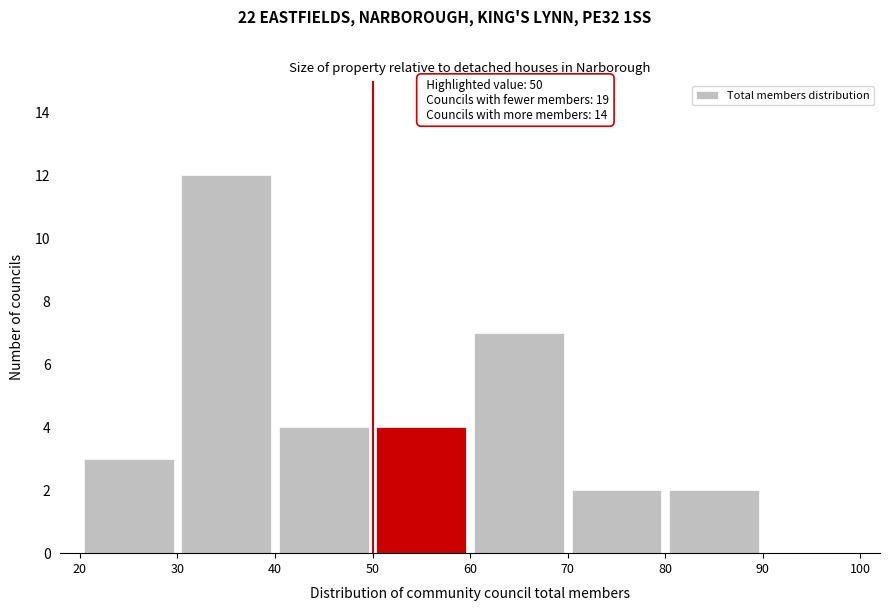

Over which range of the x-axis is the bar tallest?

30 to 40